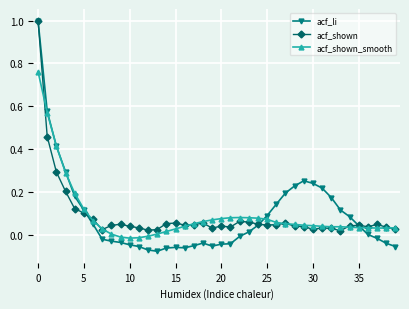

Which series has the widest spread of values?

acf_li